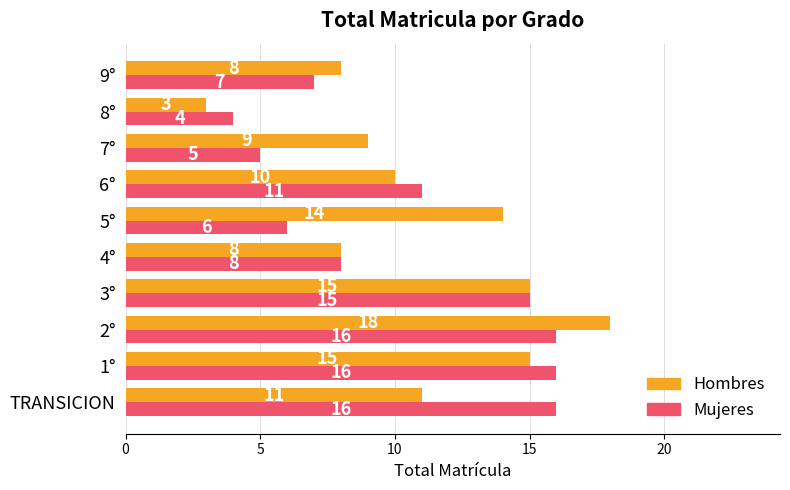

Which series has the largest range (max minus min)?

Hombres